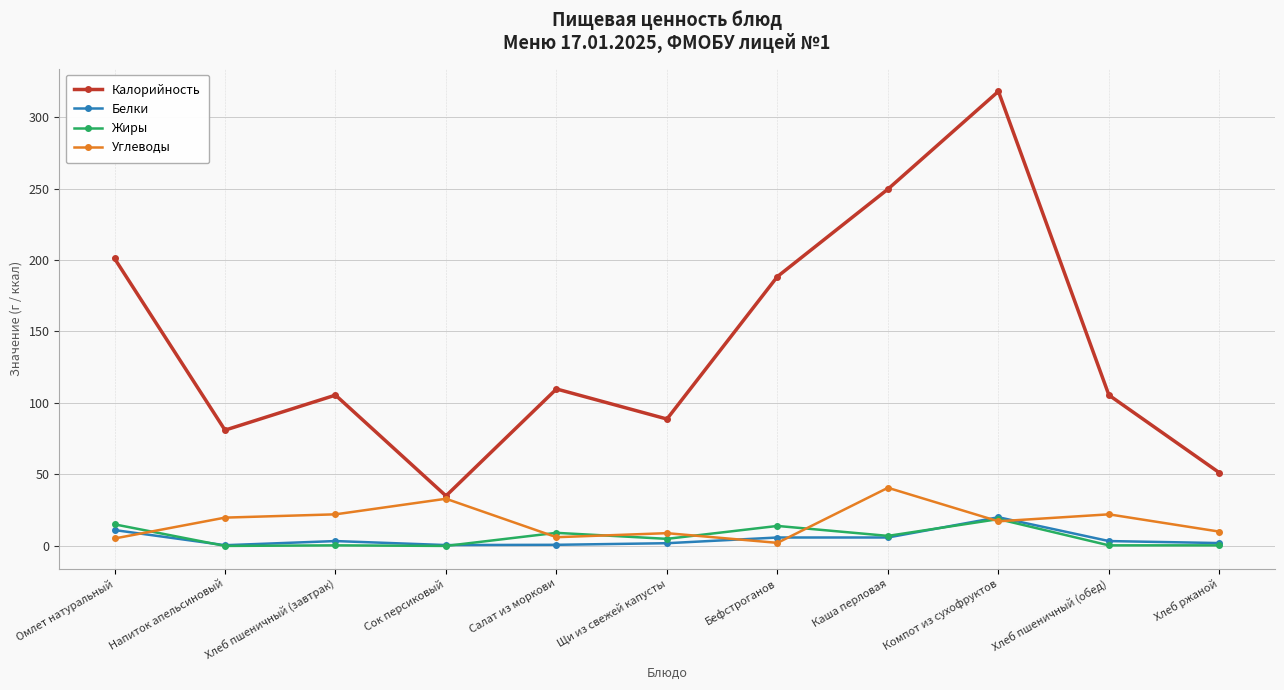

How many data points does each series have?

11